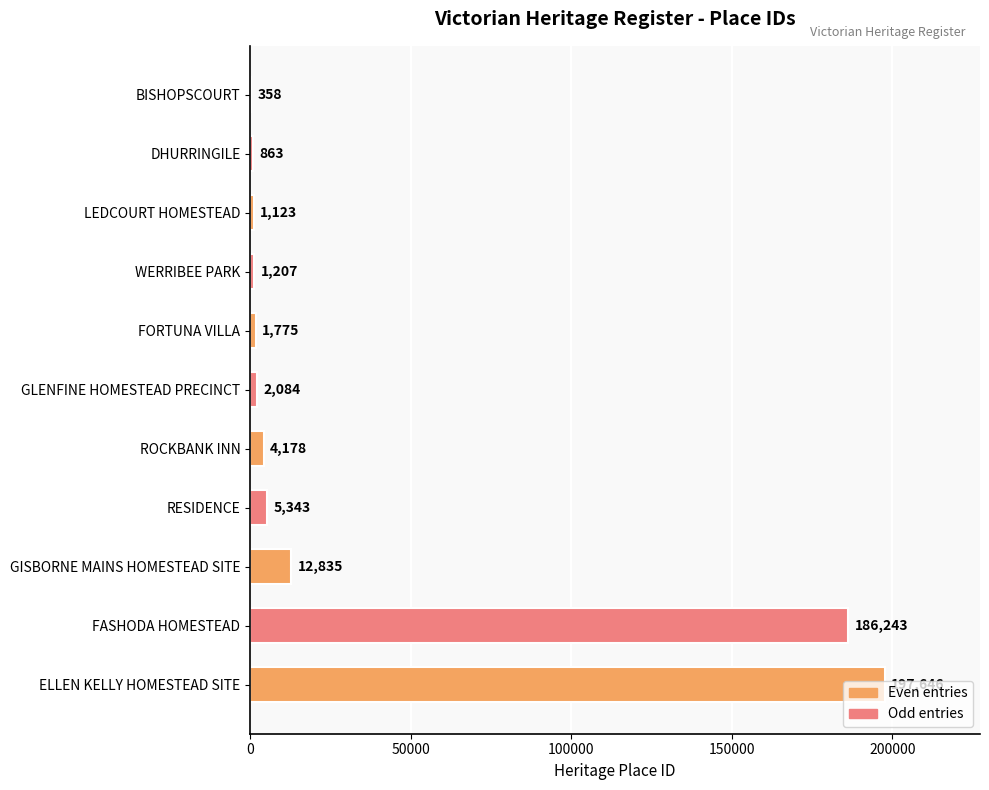

What is the sum of the values at LEDCOURT HOMESTEAD and FORTUNA VILLA?

2898